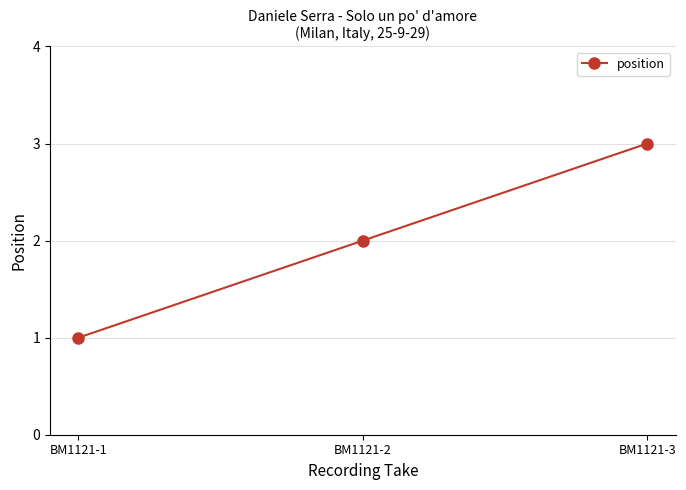

Count the number of categories in the chart.

3